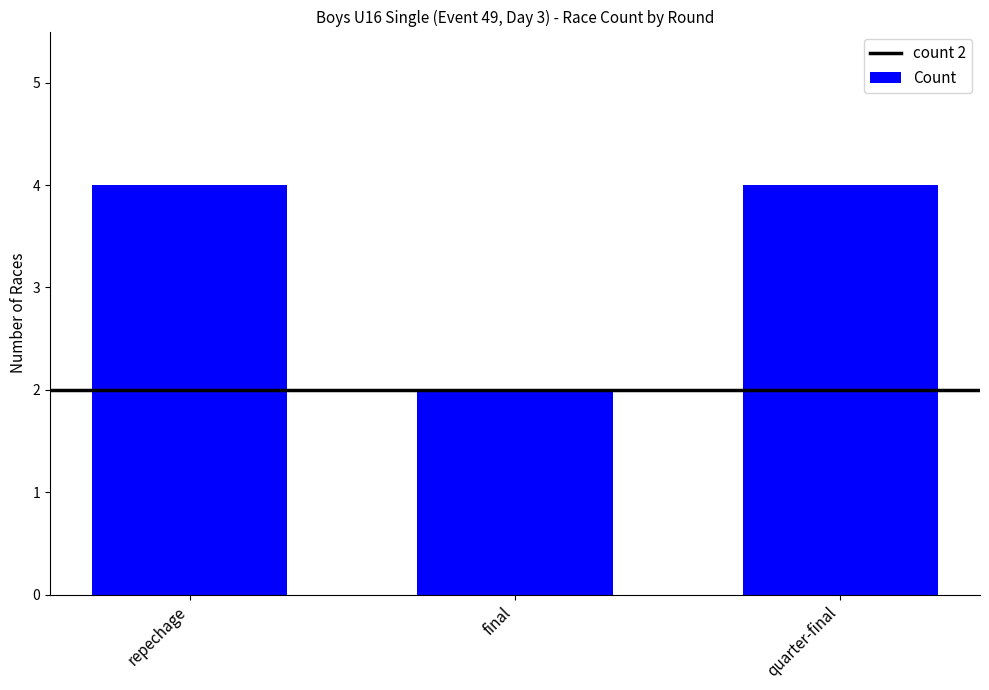

What is the sum of the values at repechage and final?

6